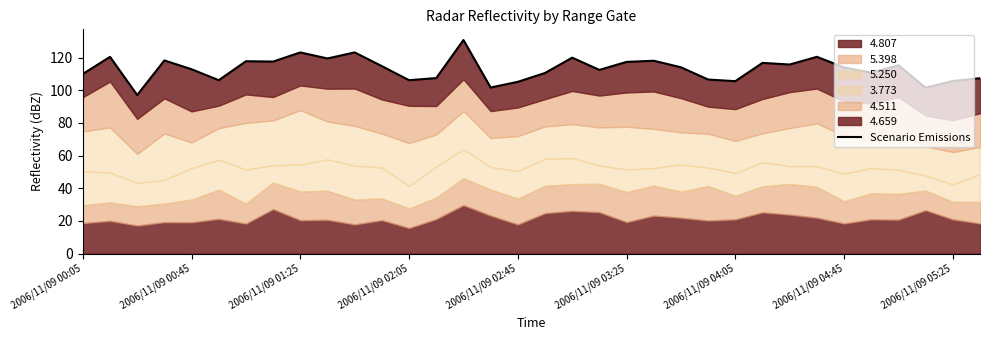

What is the ratio of the value at 2006/11/09 00:05 to the value at 23?

1.0